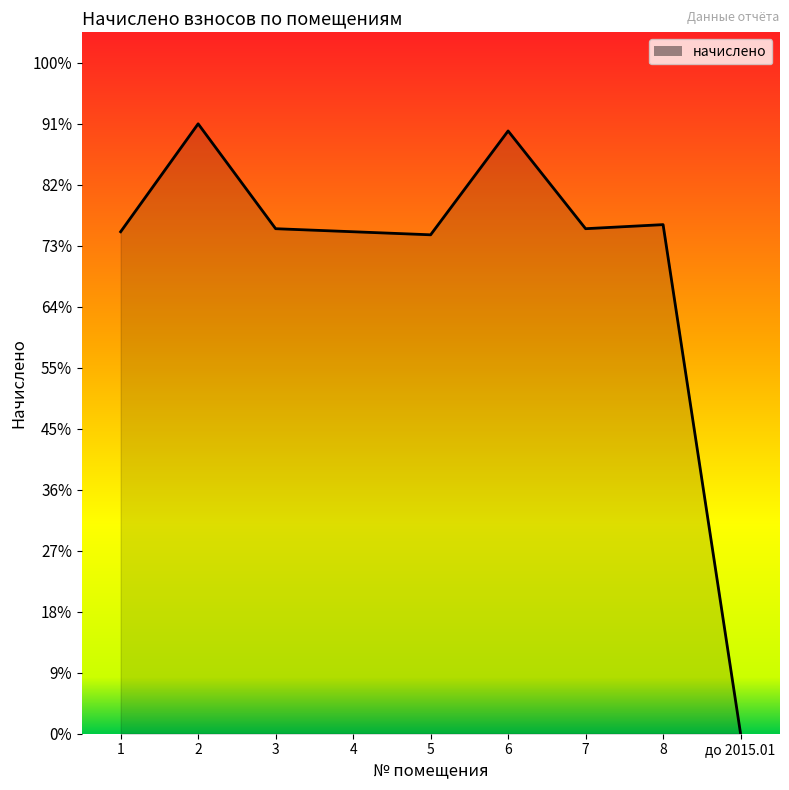

Does the chart have visible grid lines?

No